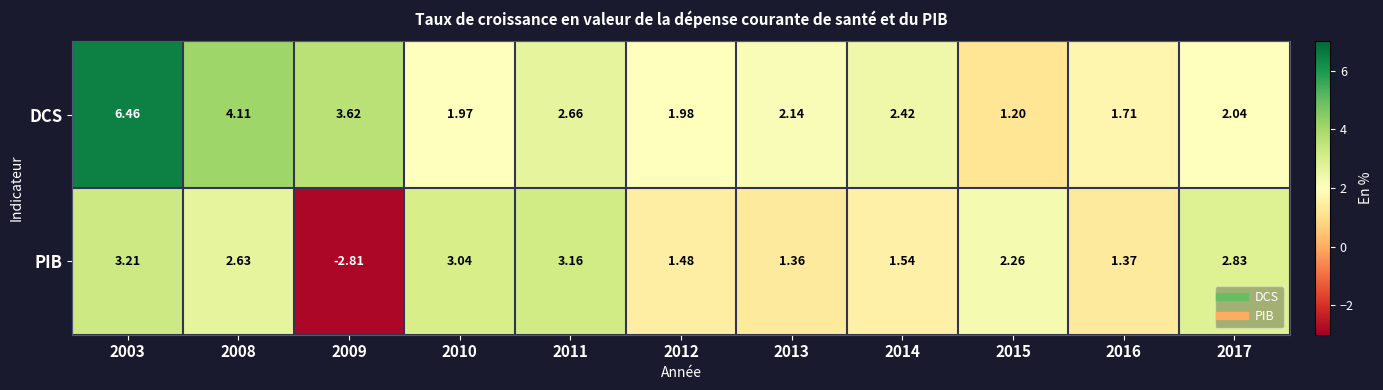

Which series has the largest total across all categories?

DCS